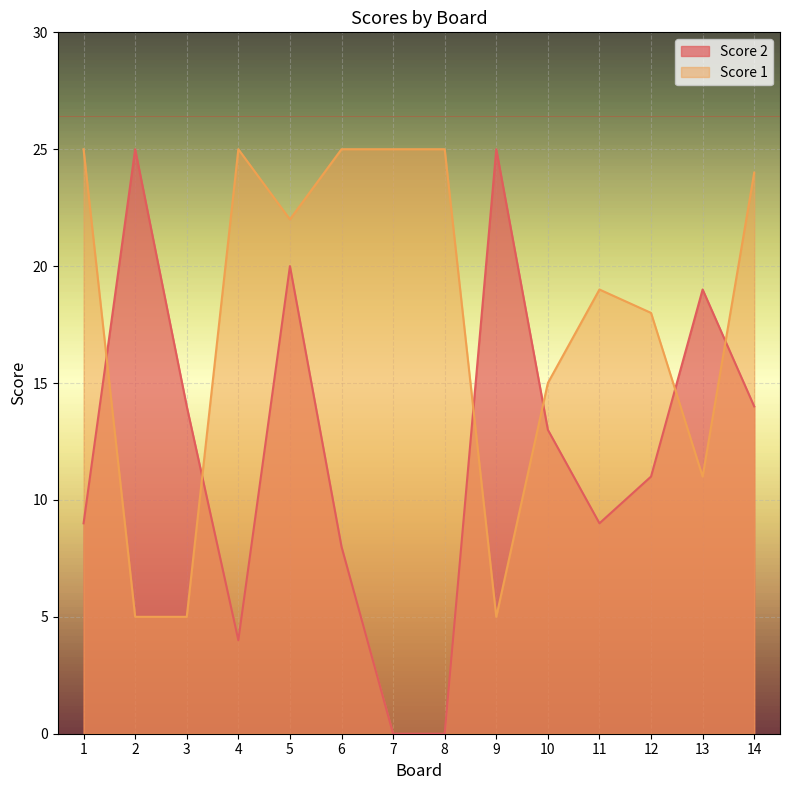

At which category is the sum across all series the highest?

5